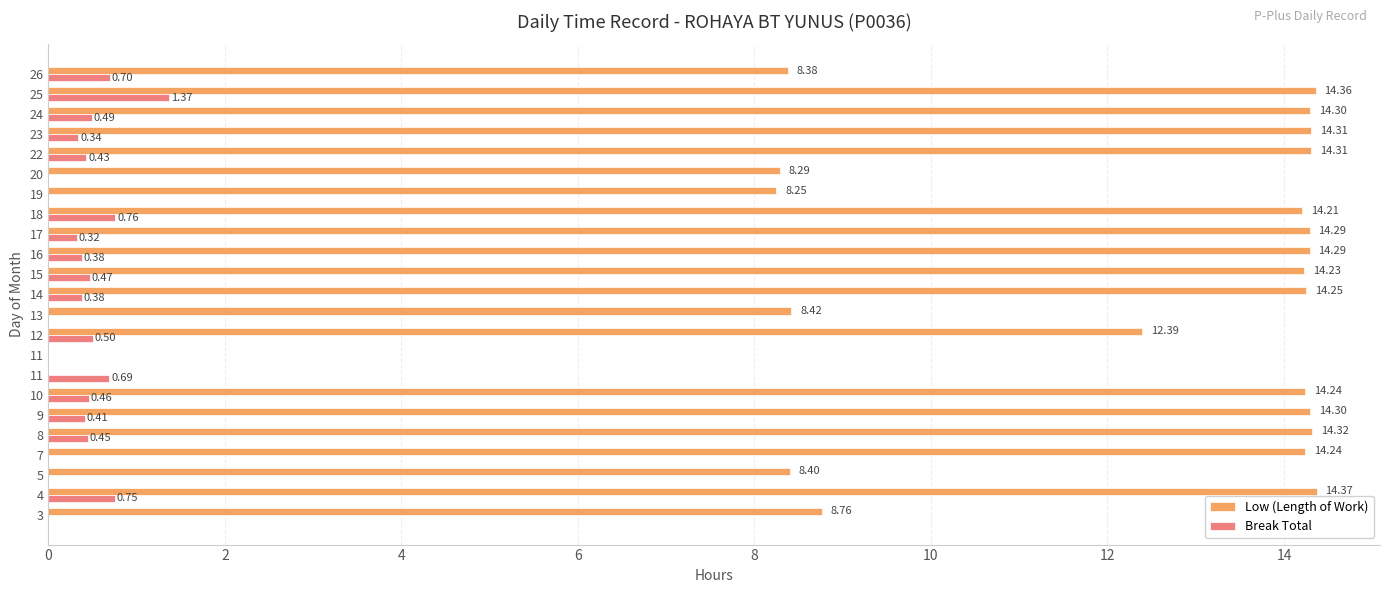

The Break Total series shows -0.6 at 4. True or false?

False